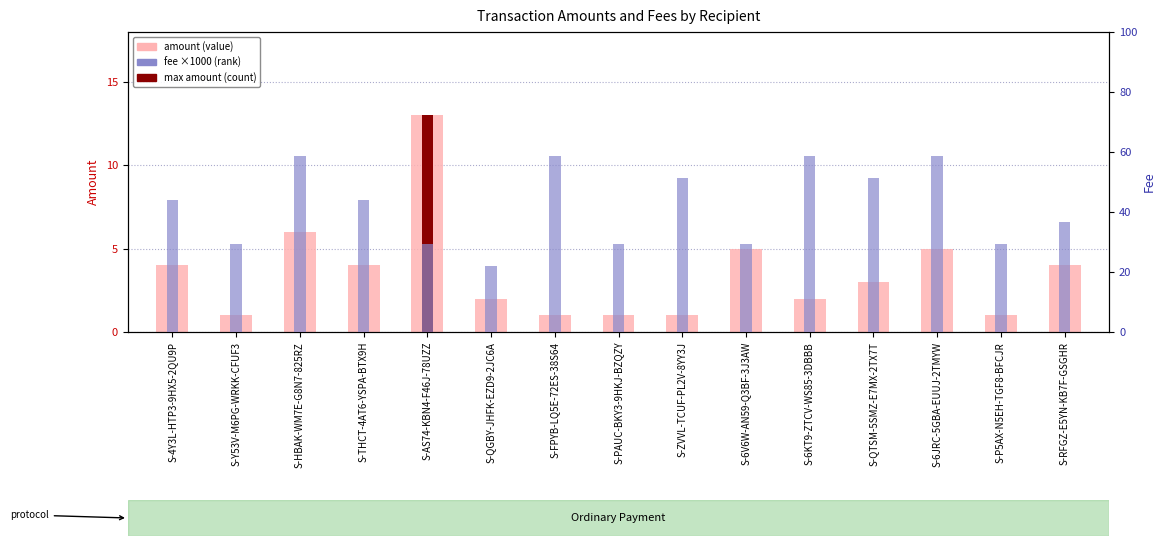

Which series has the largest range (max minus min)?

fee (×1000)